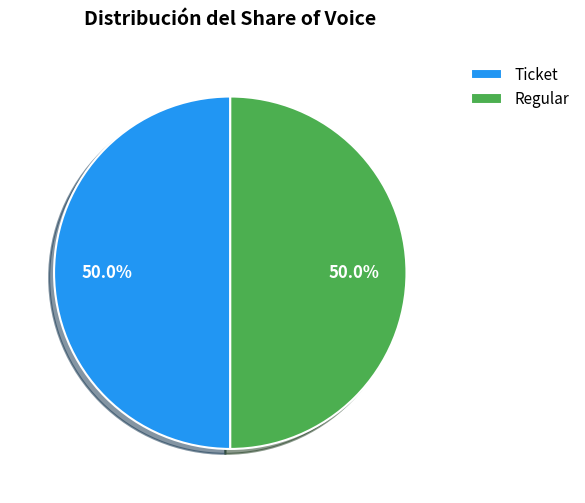

Approximately how many times larger is the value at Regular compared to Ticket?

1.0